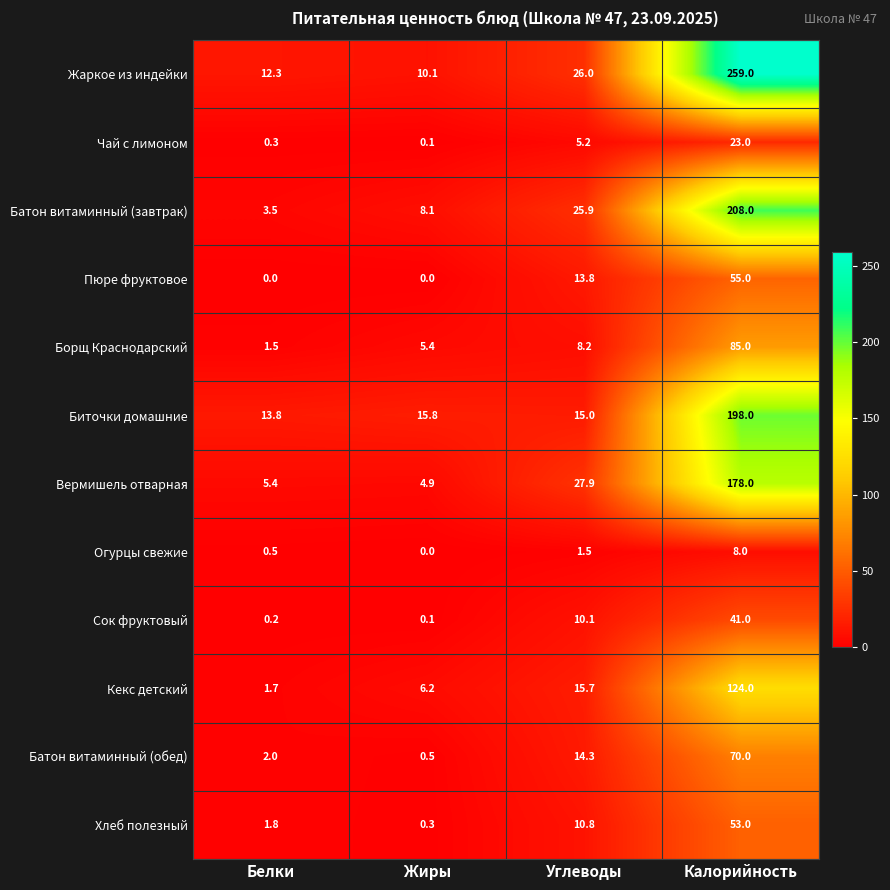

What is the spread (max minus min) of values at Калорийность?

251.0